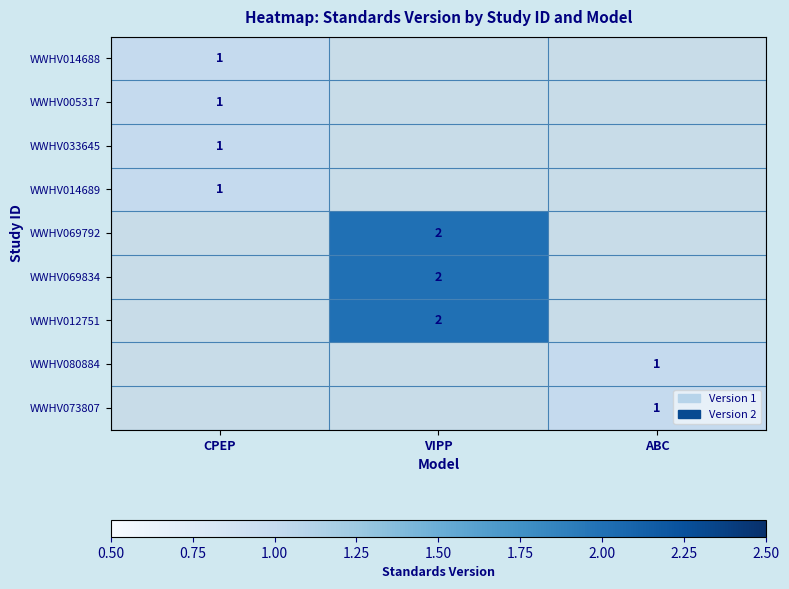

Is it true that WWHV033645 equals 1 at CPEP?

True